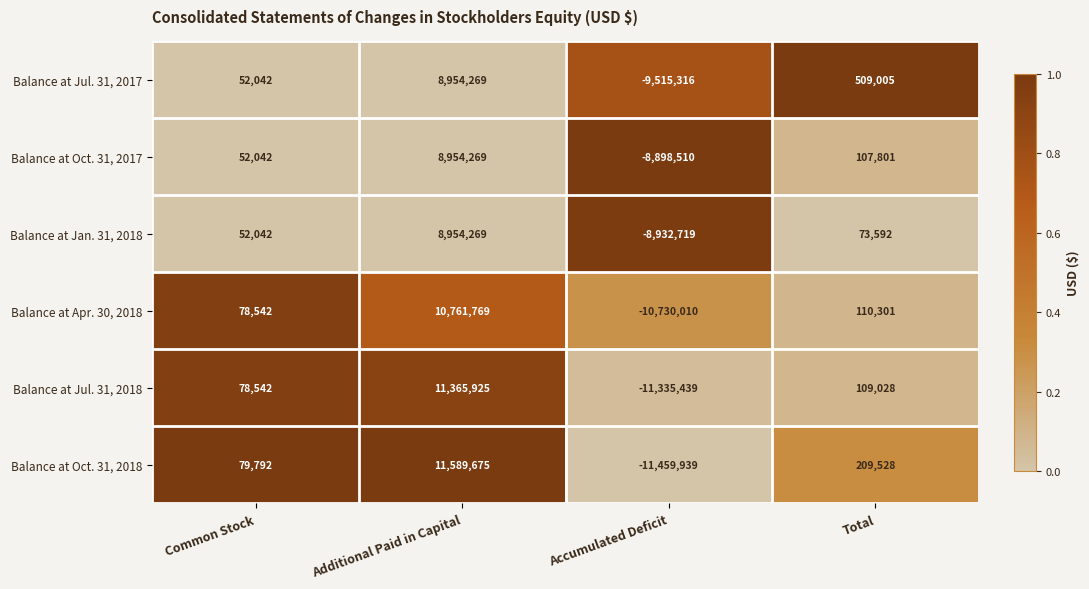

Which series has the widest spread of values?

Balance at Oct. 31, 2018